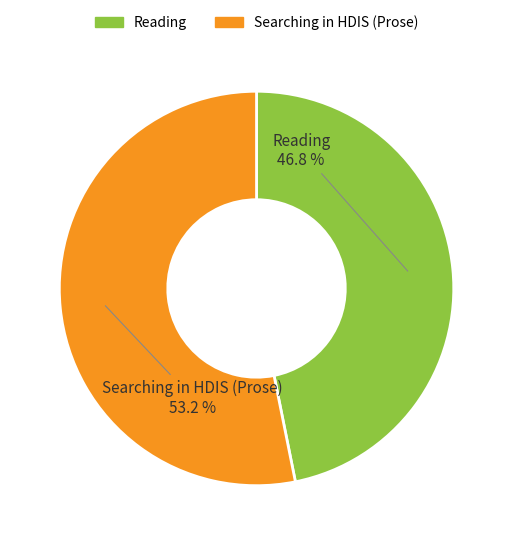

Which has a higher value, Searching in HDIS (Prose) or Reading?

Searching in HDIS (Prose)